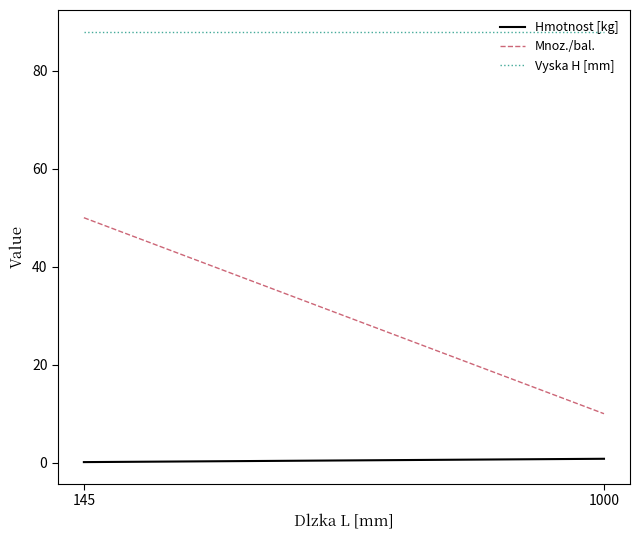

What is the value of the Vyska H [mm] point at the 1st from the left?

88.0